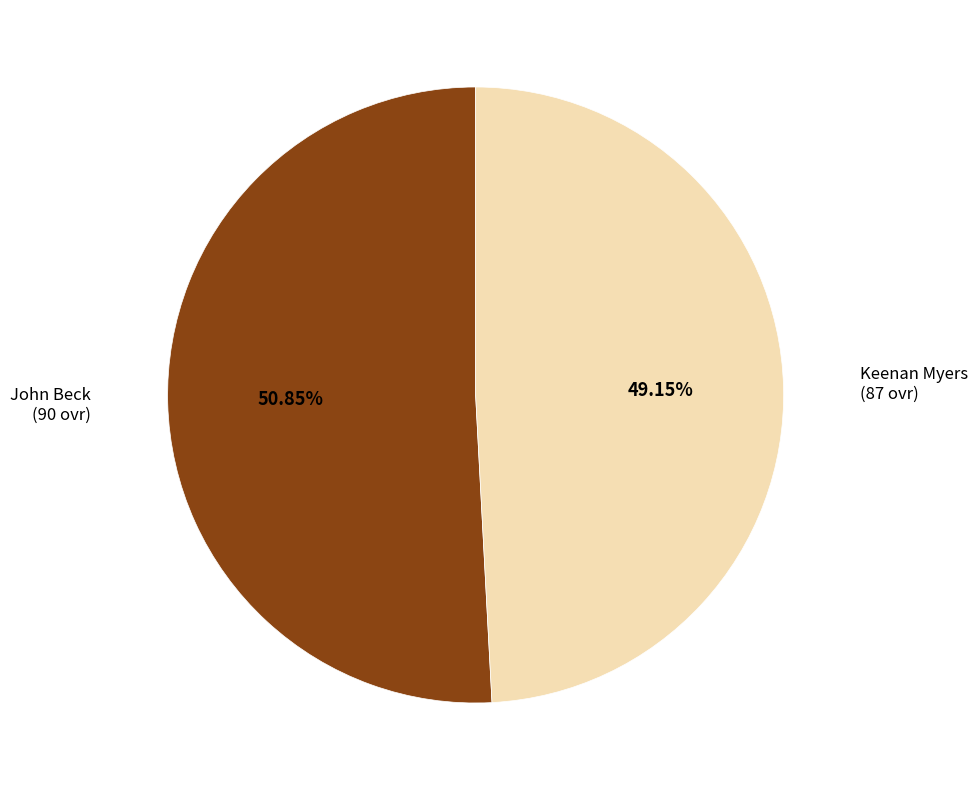

Does any single category account for the majority?

Yes